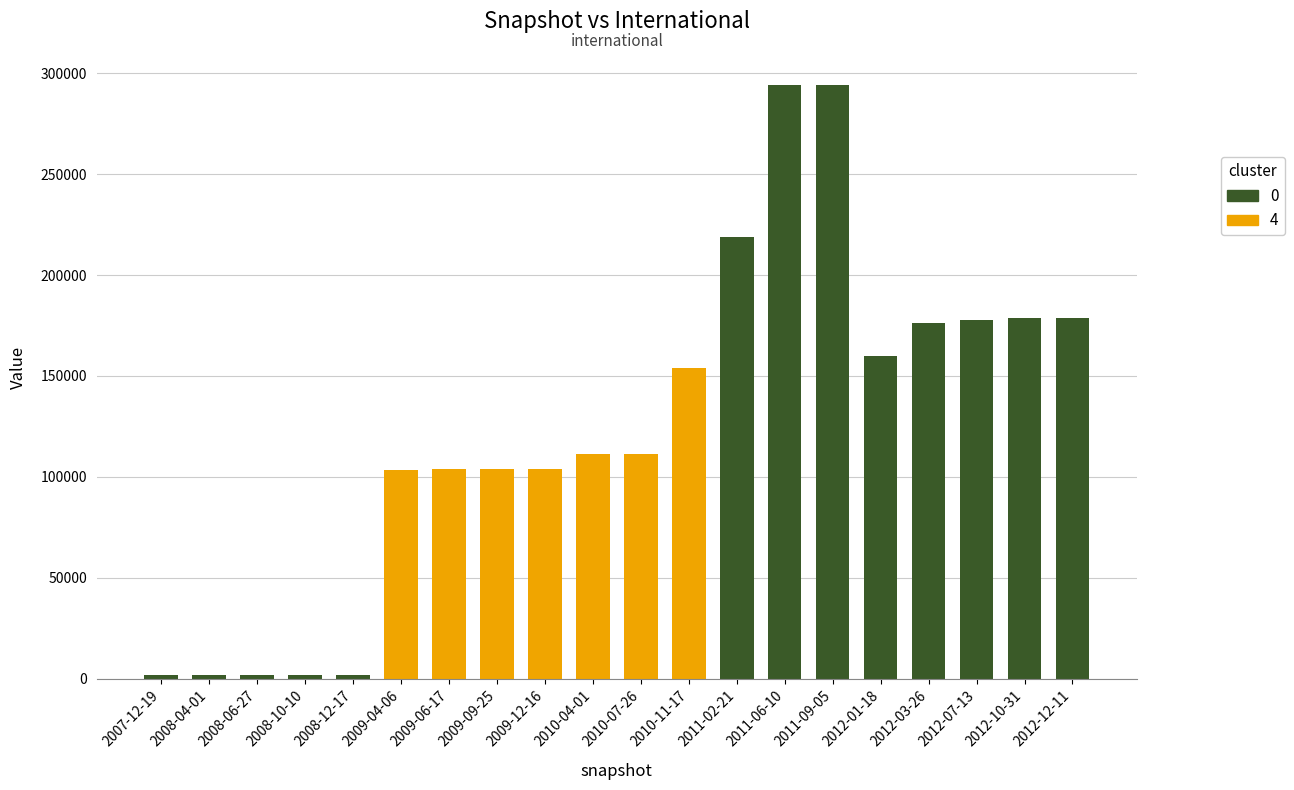

Between 2012-01-18 and 2011-02-21, which is larger?

2011-02-21